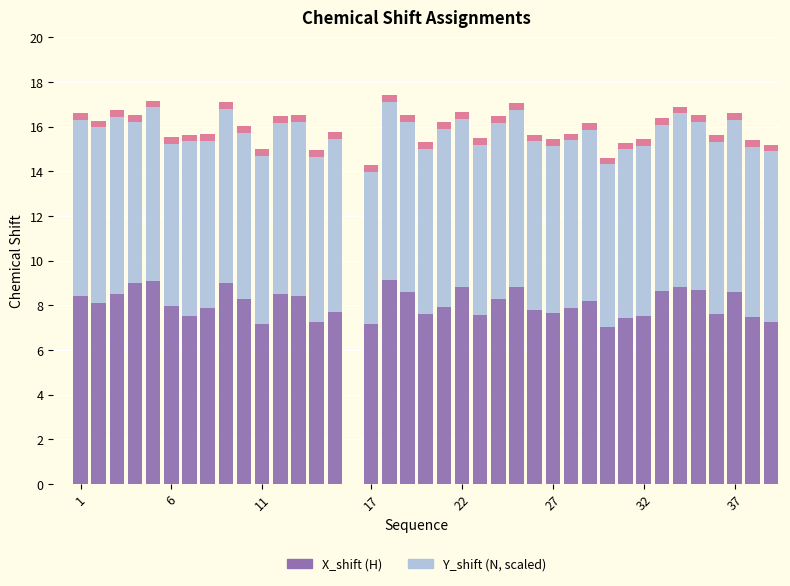

True or false: X_shift has a value of 10.2 at 37.

False